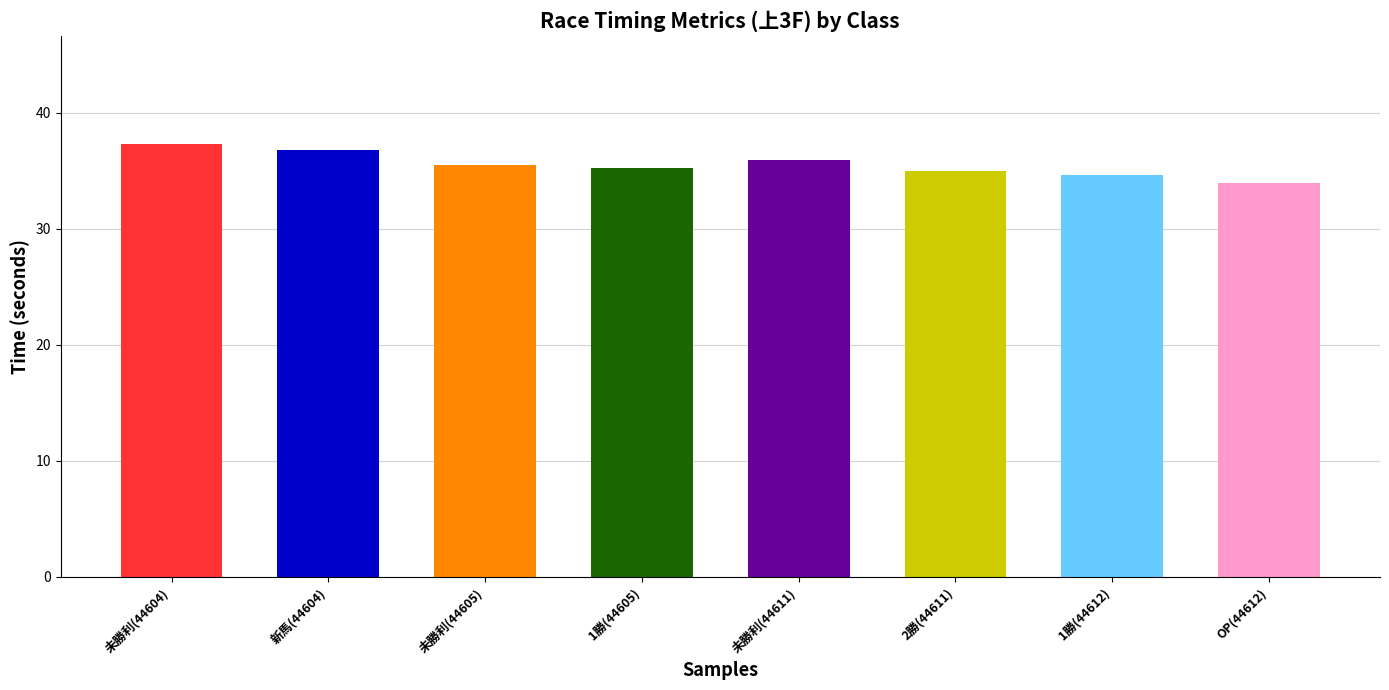

Are the bars grouped side by side (vs. stacked)?

No